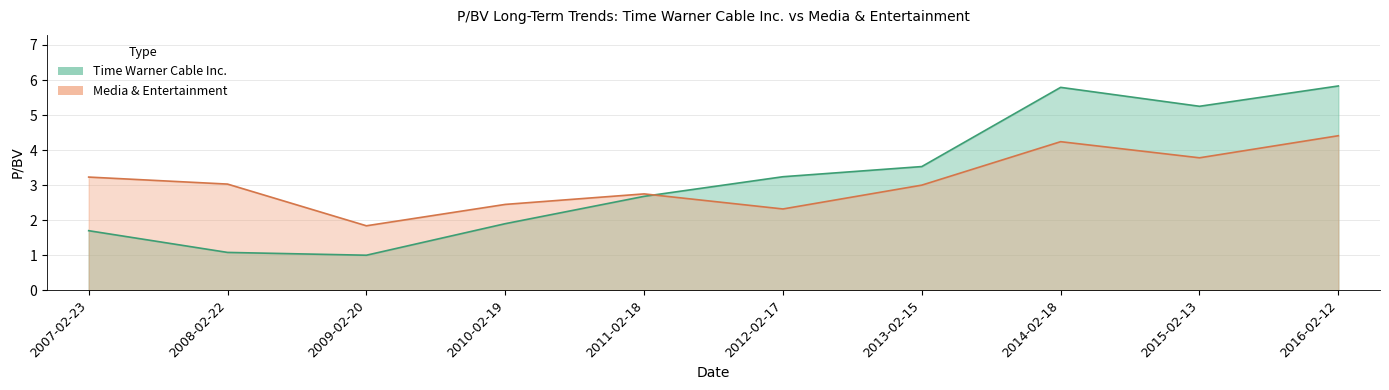

Reading left to right, extract all data points from this chart.

Time Warner Cable Inc.: 2007-02-23=1.7	2008-02-22=1.1	2009-02-20=1.0	2010-02-19=1.9	2011-02-18=2.7	2012-02-17=3.2	2013-02-15=3.5	2014-02-18=5.8	2015-02-13=5.2	2016-02-12=5.8
Media & Entertainment: 2007-02-23=3.2	2008-02-22=3.0	2009-02-20=1.8	2010-02-19=2.5	2011-02-18=2.8	2012-02-17=2.3	2013-02-15=3.0	2014-02-18=4.2	2015-02-13=3.8	2016-02-12=4.4